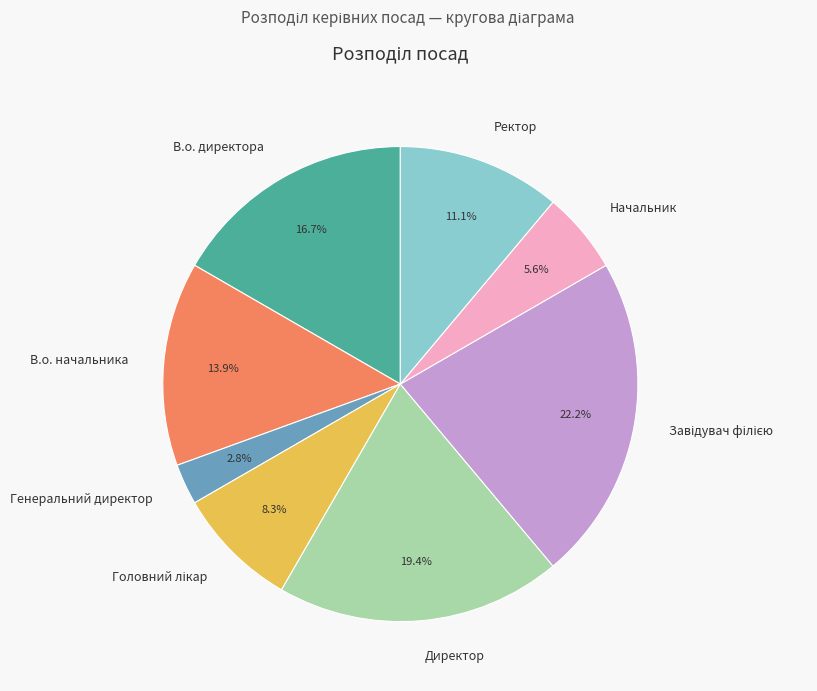

To the nearest percent, what is the difference between the largest and smallest slice percentages?

19%